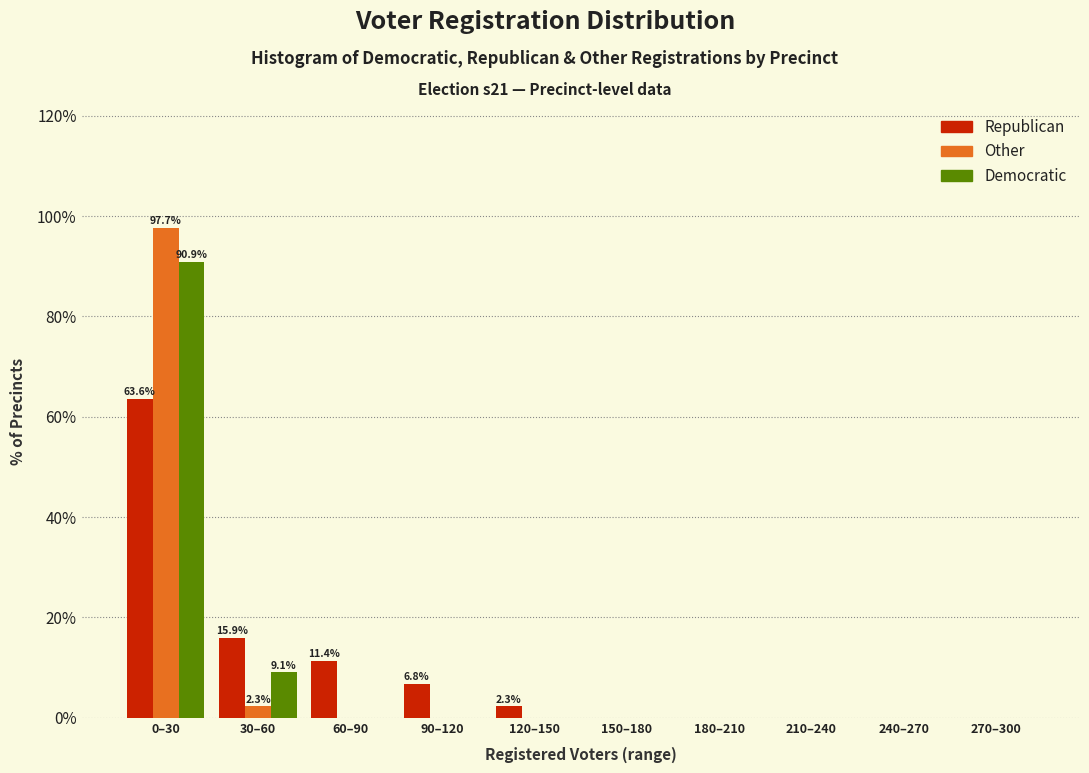

Reading left to right, transcribe all the data shown in this chart.

Republican: 0–30=63.6	30–60=15.9	60–90=11.4	90–120=6.8	120–150=2.3	150–180=0.0	180–210=0.0	210–240=0.0	240–270=0.0	270–300=0.0
Other: 0–30=97.7	30–60=2.3	60–90=0.0	90–120=0.0	120–150=0.0	150–180=0.0	180–210=0.0	210–240=0.0	240–270=0.0	270–300=0.0
Democratic: 0–30=90.9	30–60=9.1	60–90=0.0	90–120=0.0	120–150=0.0	150–180=0.0	180–210=0.0	210–240=0.0	240–270=0.0	270–300=0.0